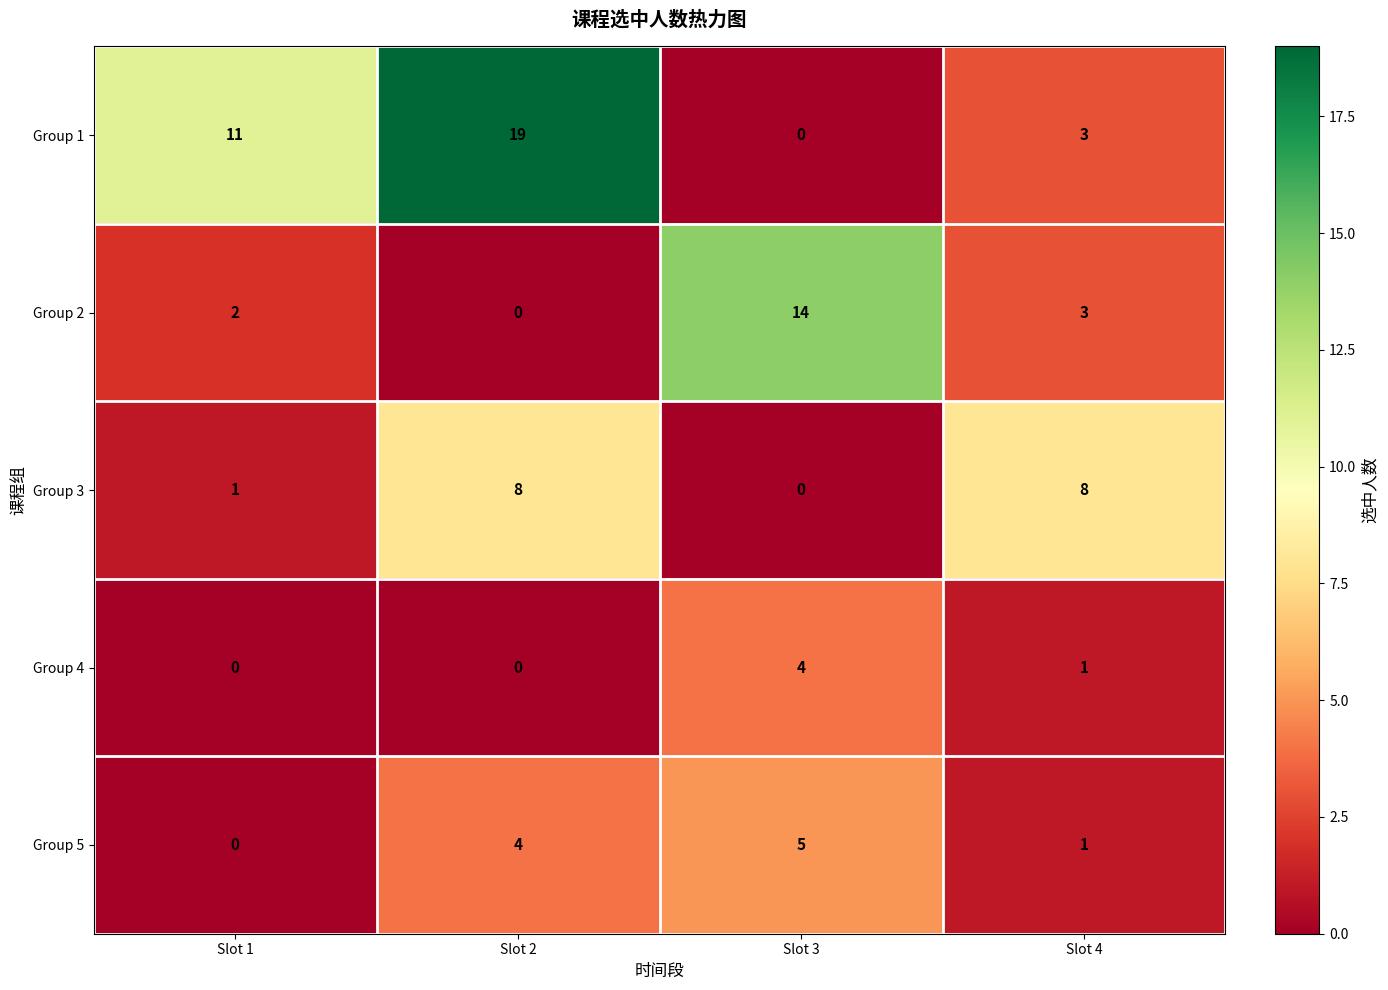

Rank the series by their maximum value, from lowest to highest.

Group 4, Group 5, Group 3, Group 2, Group 1